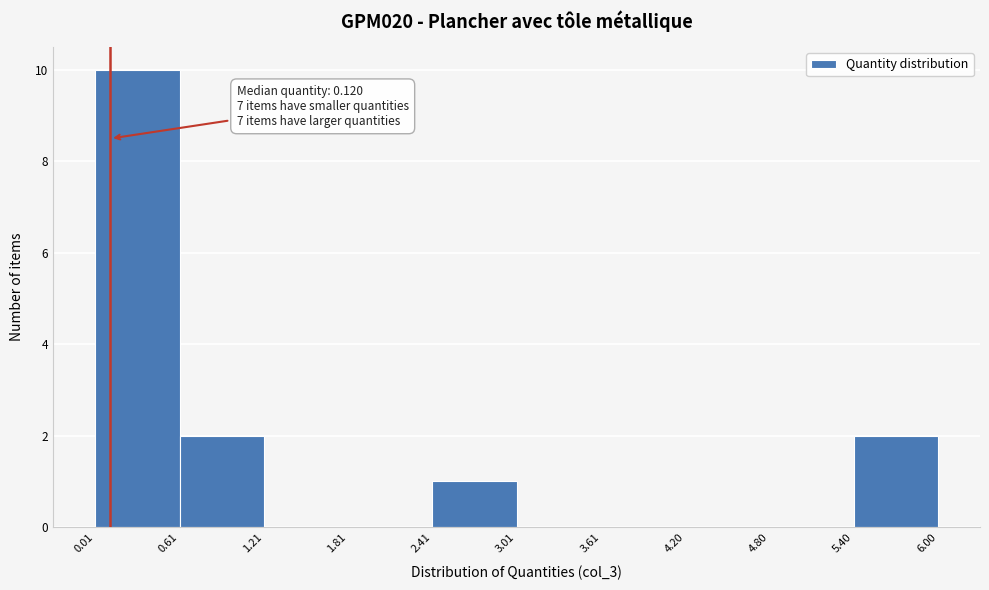

Over which range of the x-axis is the bar tallest?

0.01 to 0.61